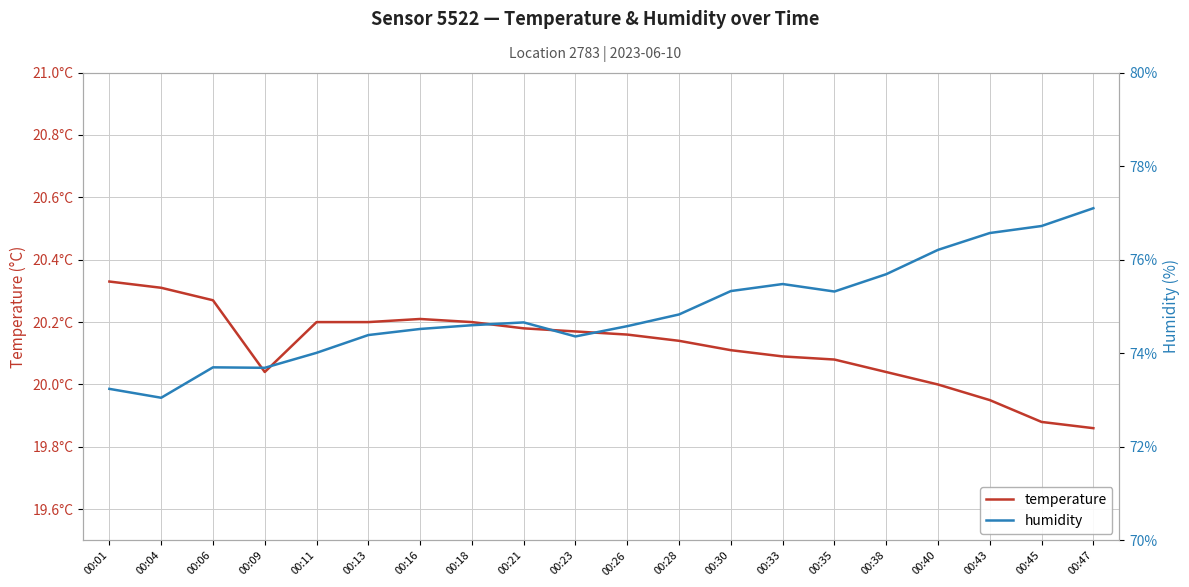

What is the difference between the maximum and minimum values in the humidity series?

4.0